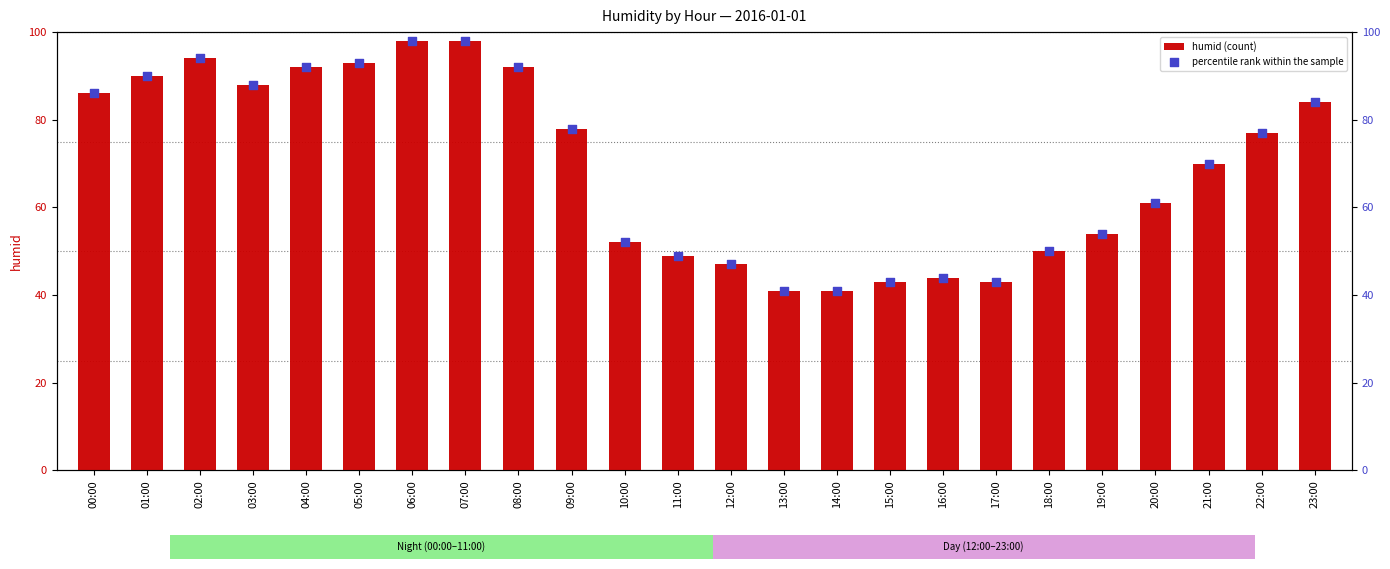

At how many categories does at least one series exceed 84?

9